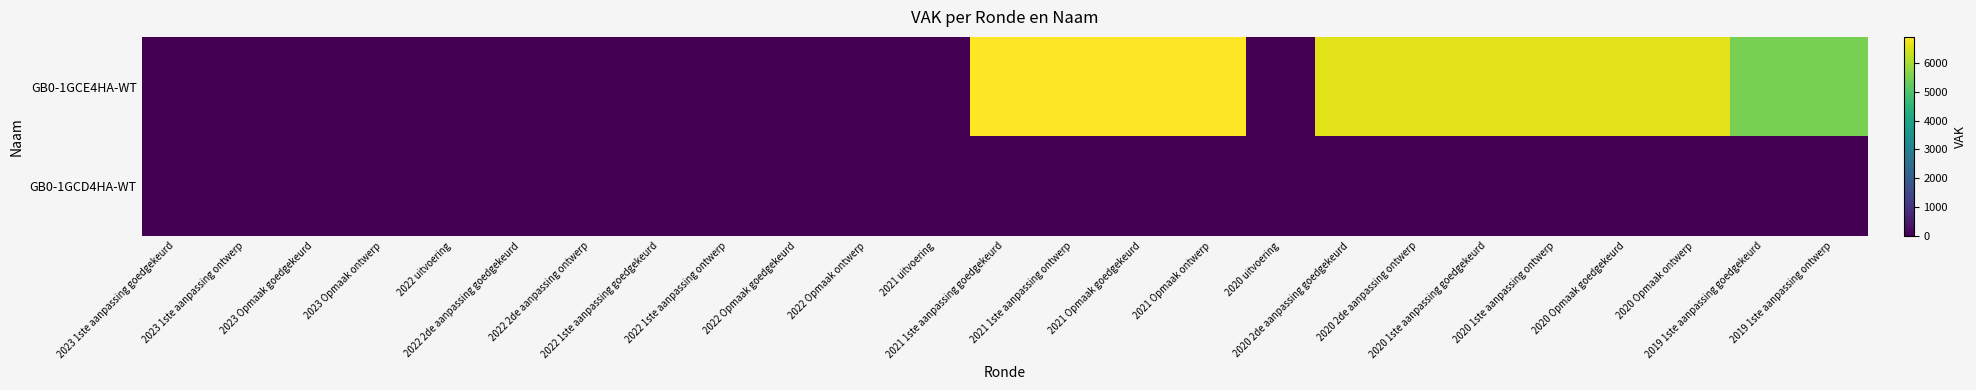

Rank the series by their average value, from lowest to highest.

GB0-1GCD4HA-WT, GB0-1GCE4HA-WT